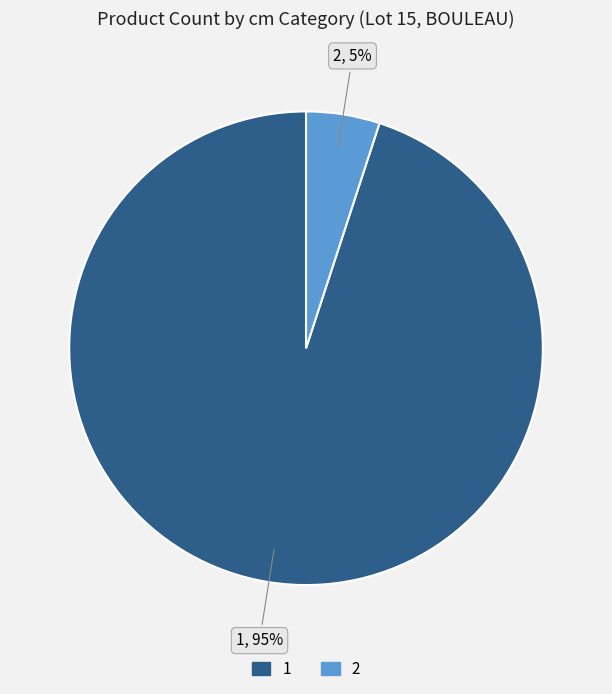

Approximately how many times larger is the value at 2 compared to 1?

0.1